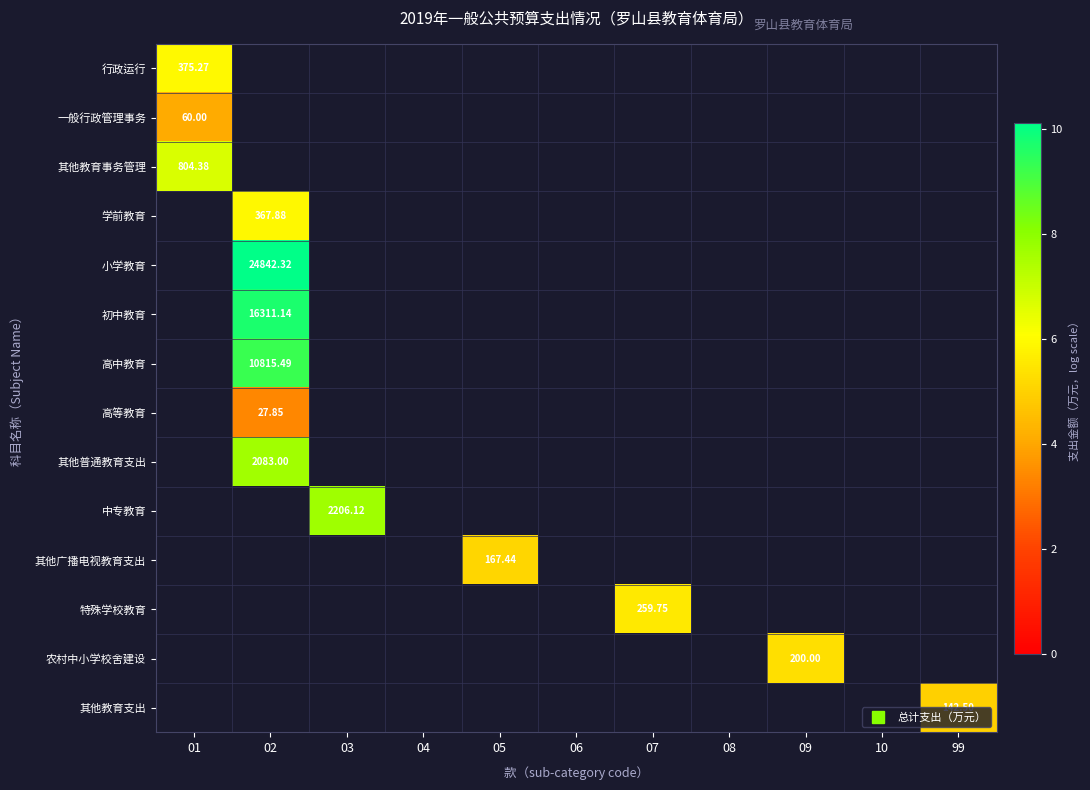

How many values in 初中教育 are above zero?

1